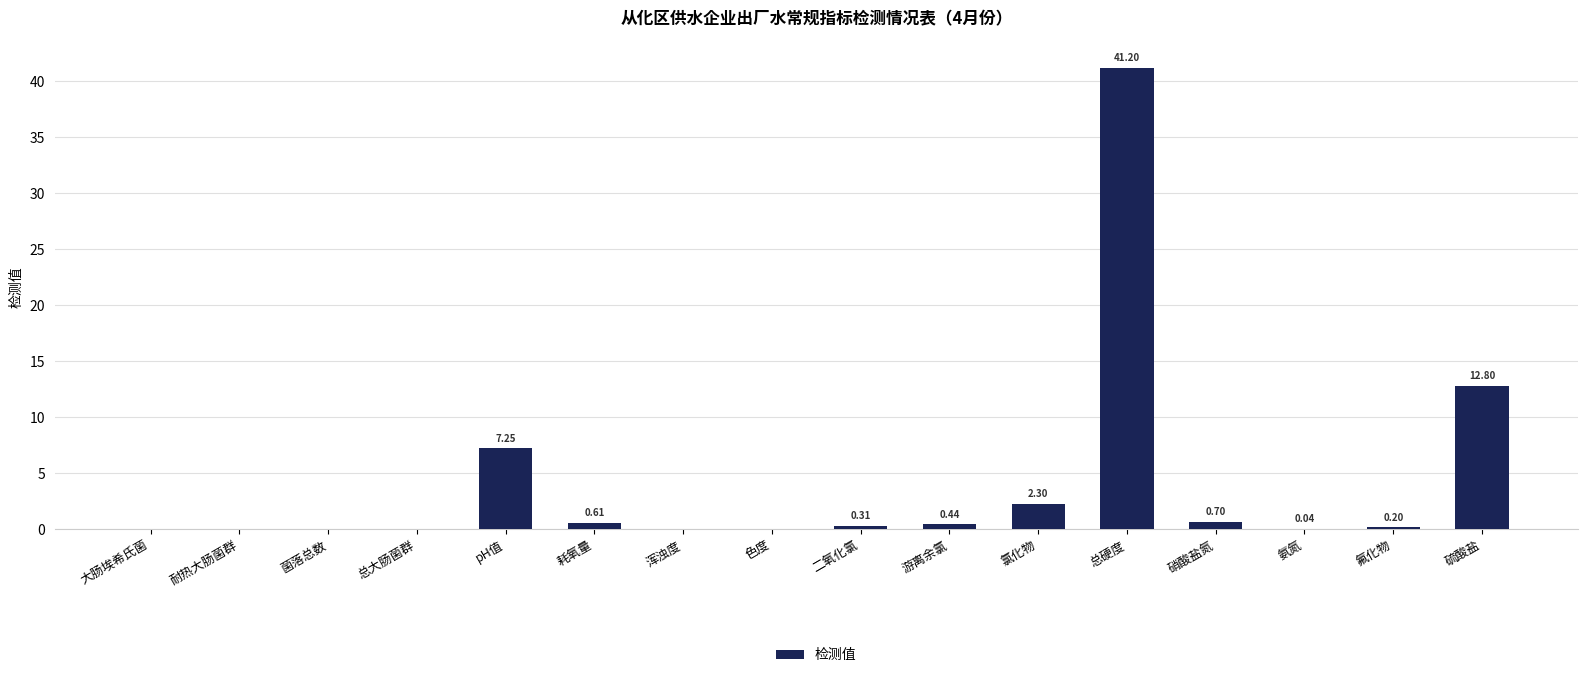

True or false: the data shows 0.7 at 硝酸盐氮.

True